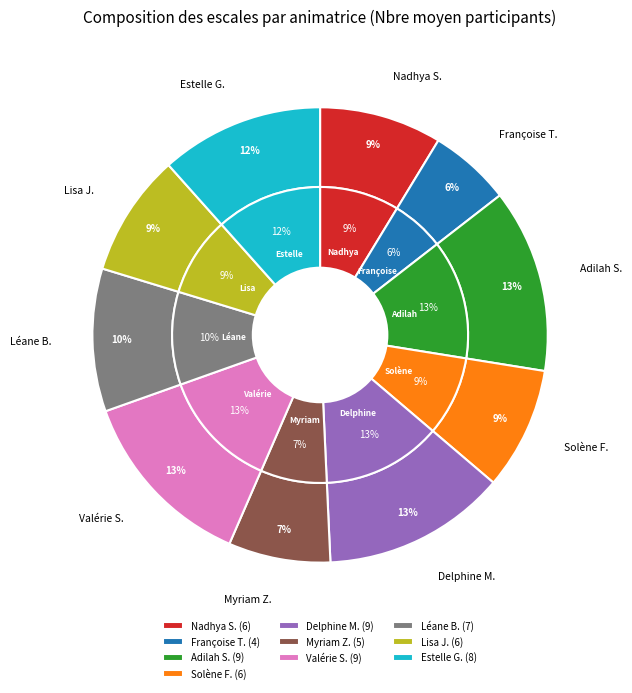

Combined, what portion of the pie is Estelle G. and Myriam Z.?

18.8%